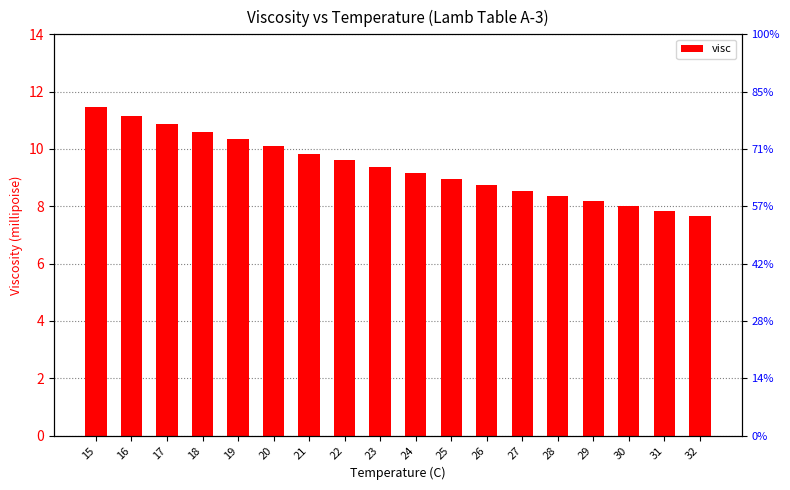

What is the change in value from 16 to 21?

-1.3